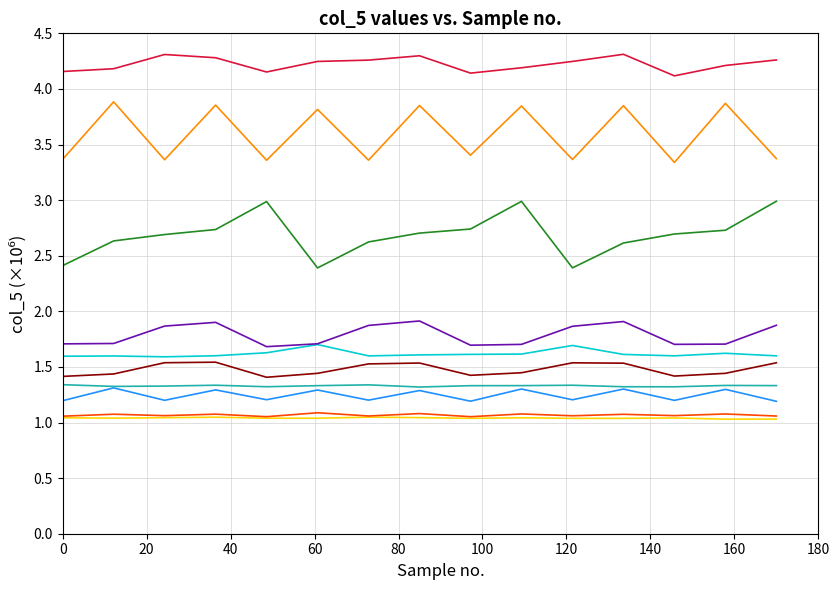

What is the maximum value shown in the chart?

4.3